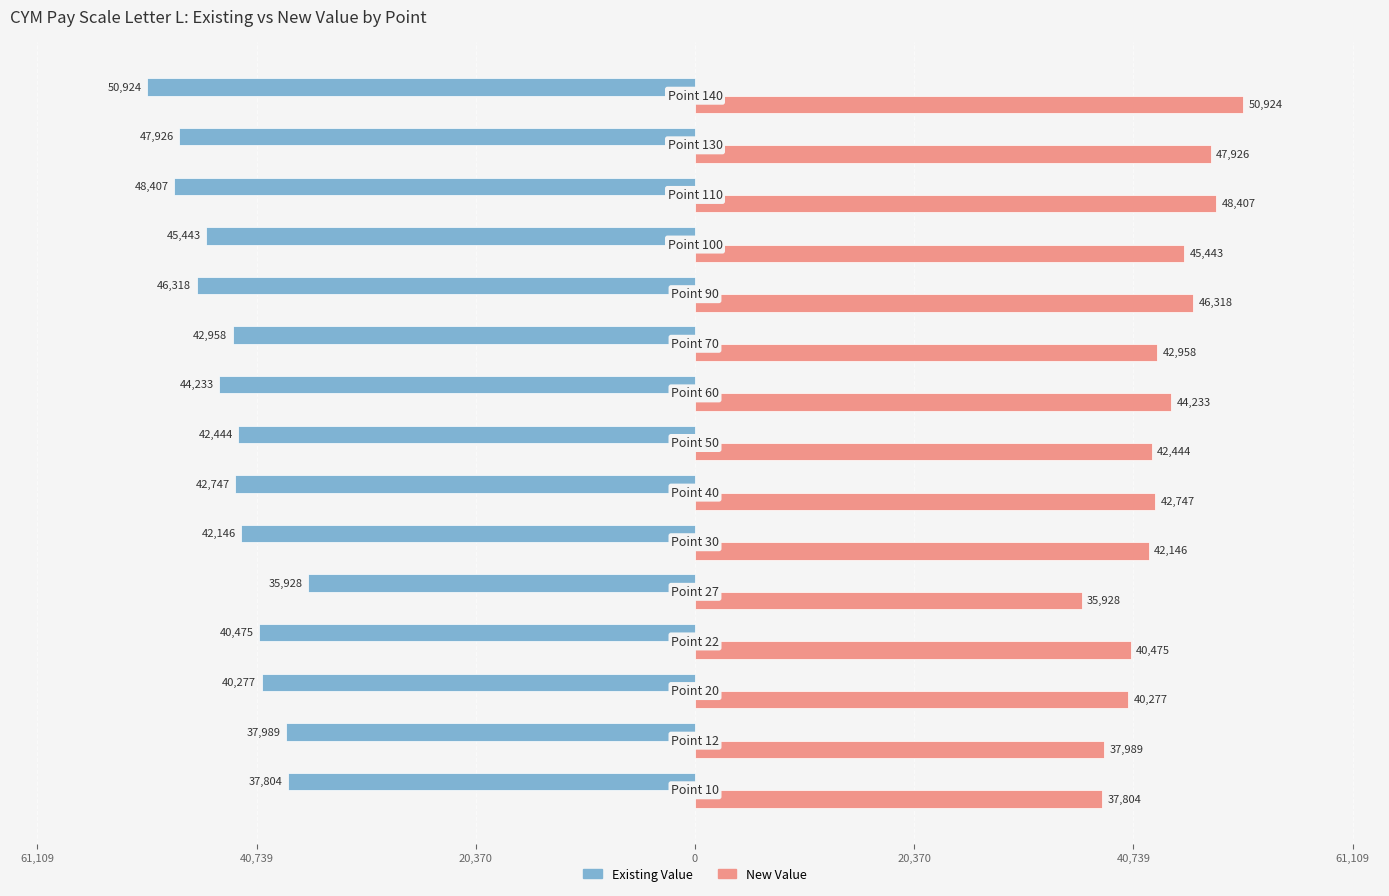

What is the lowest value of the Existing Value series?

-50924.0